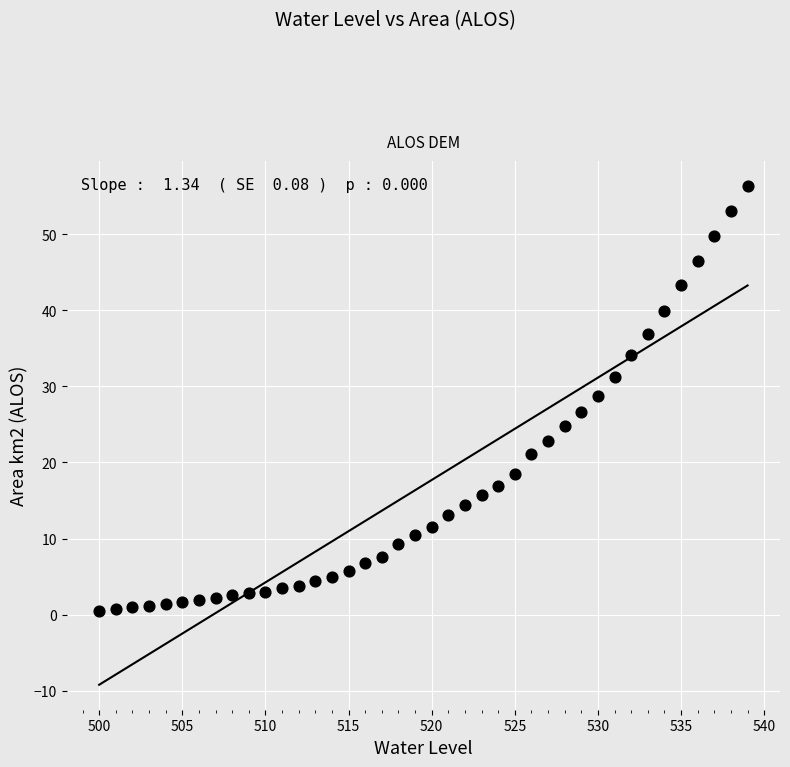

What is the range of Y values (max minus min)?

55.9